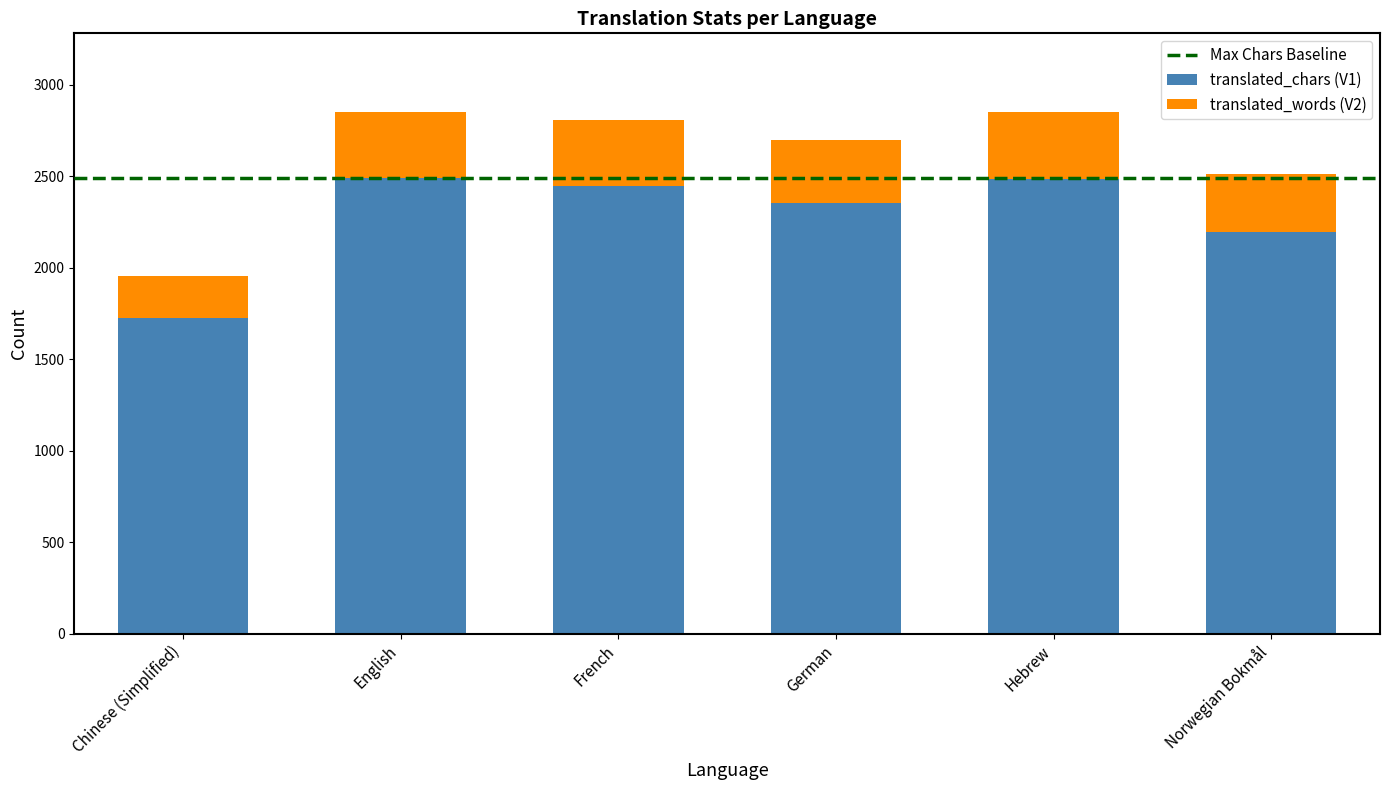

At which label does translated_chars (V1) reach its minimum?

Chinese (Simplified)